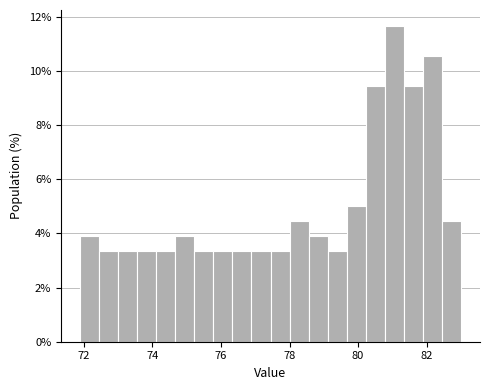

Around what value on the x-axis is the tallest bar? Give the approximate position of its centre, as read against the axis.

81.0